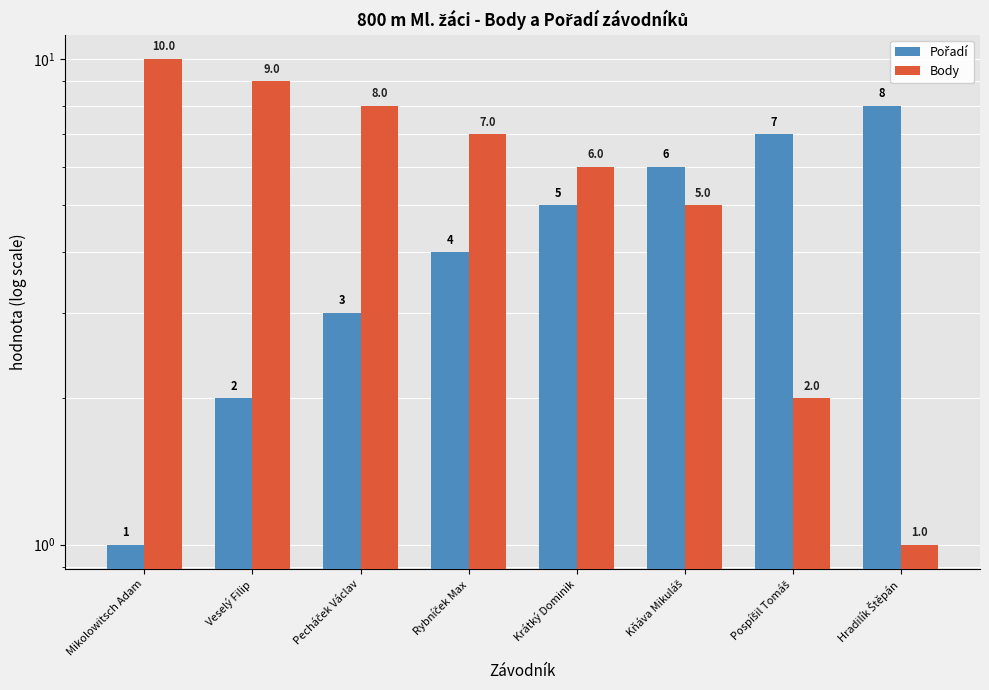

What is the sum of the Pořadí values at Pospíšil Tomáš and Hradilík Štěpán?

15